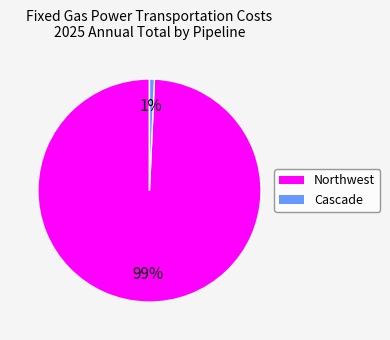

To the nearest percent, what is the average slice percentage?

50%